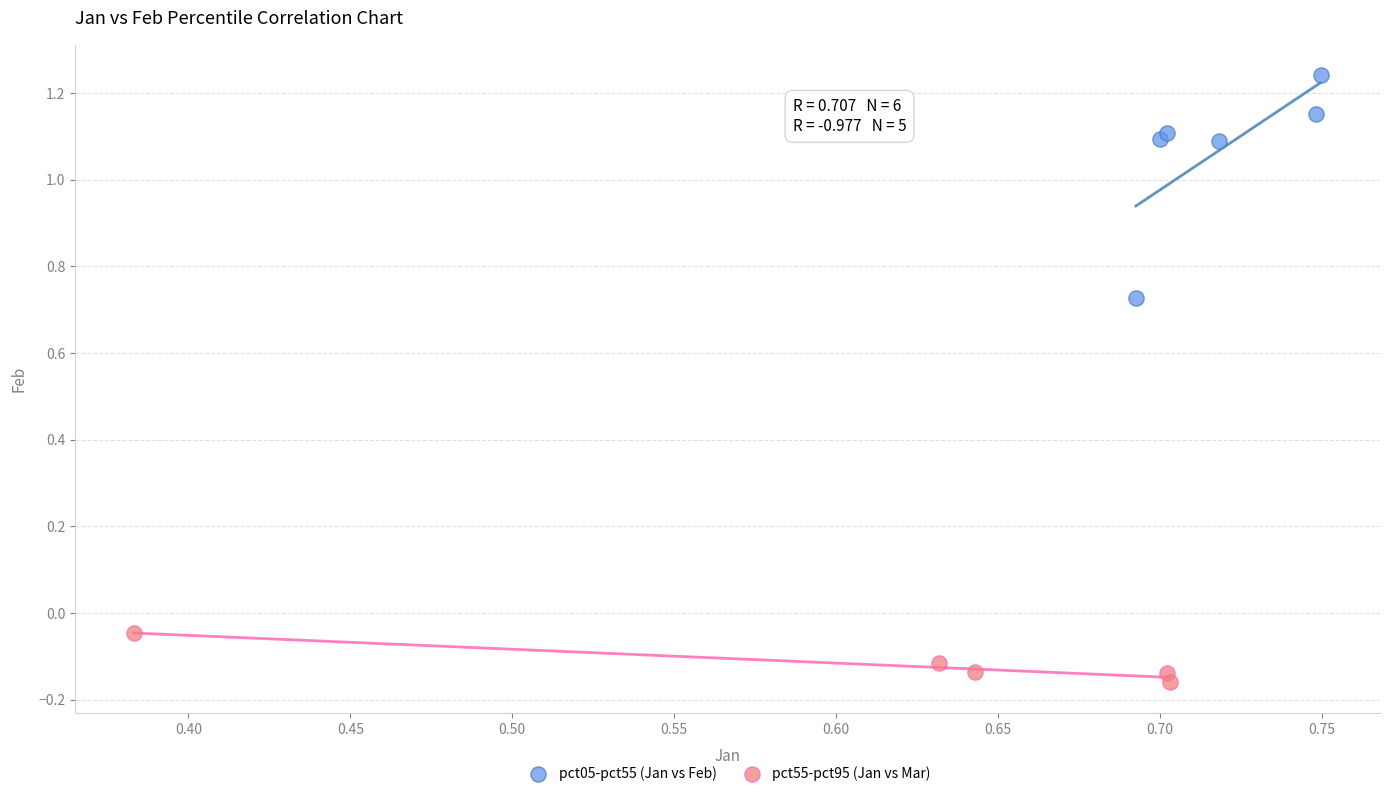

Which series contains the lowest Y value?

pct55-pct95 (Jan vs Mar)